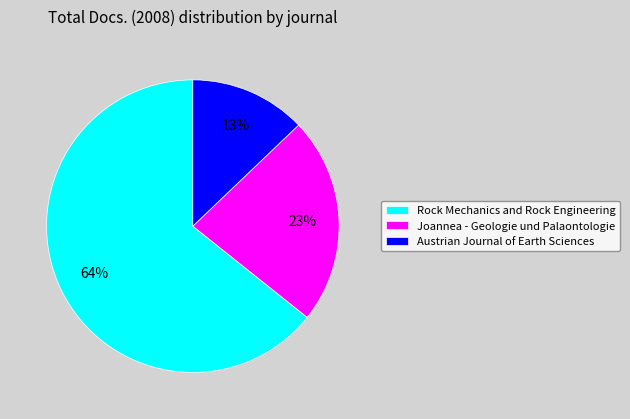

To the nearest percent, what is the average slice percentage?

33%